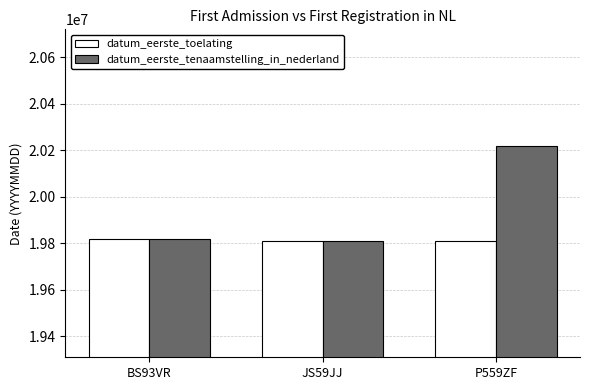

At which label does datum_eerste_tenaamstelling_in_nederland reach its peak?

P559ZF